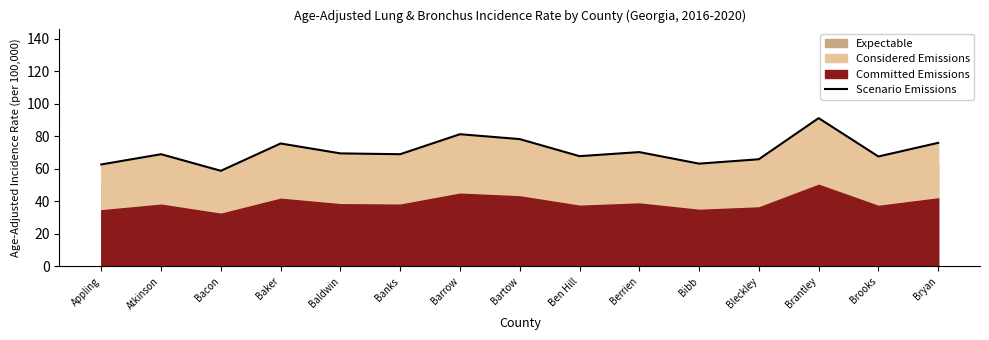

At which label does the data first exceed 69?

Baker